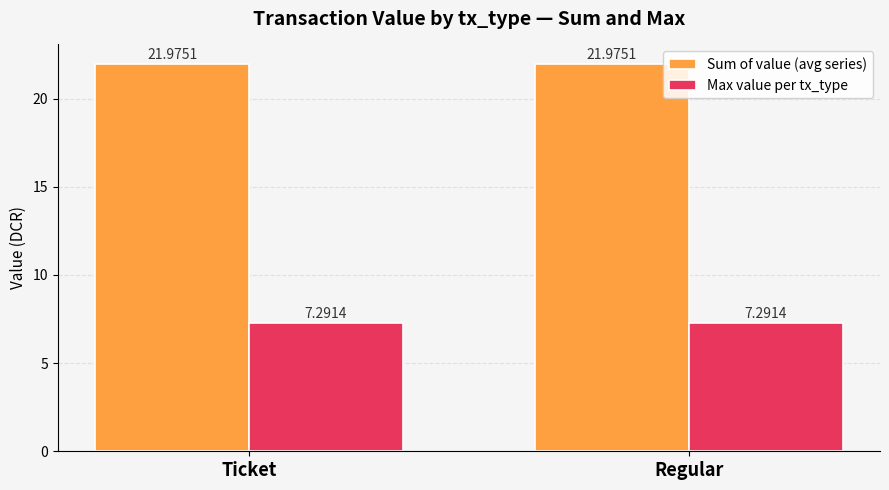

The value of Sum of value (avg series) at Regular is 22.0. True or false?

True